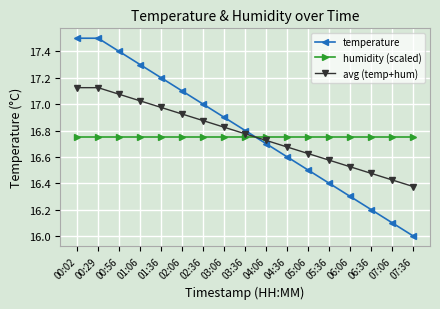

What is the label of the 10th point from the left?

04:06